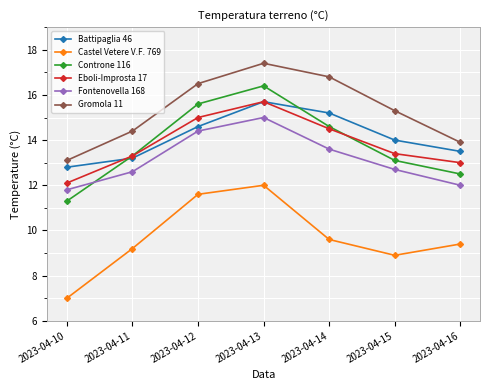

What is the difference between the second highest and minimum values in the Fontenovella 168 series?

2.6